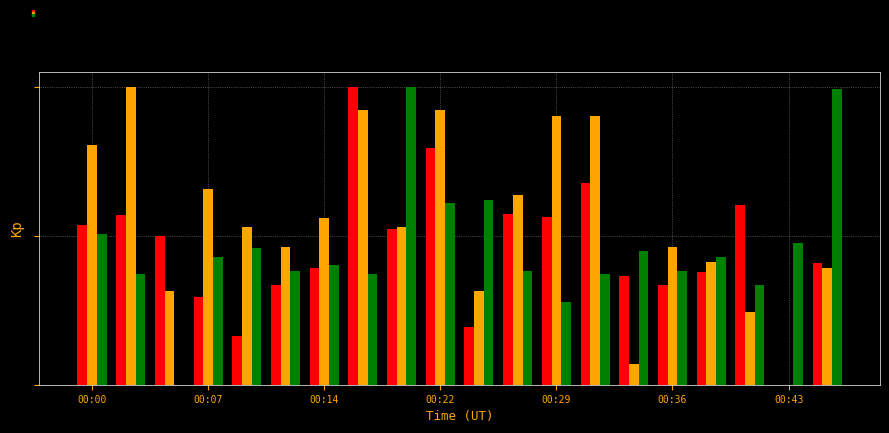

What is the difference between the second highest and minimum values in the BME280_humidity series?

1.0